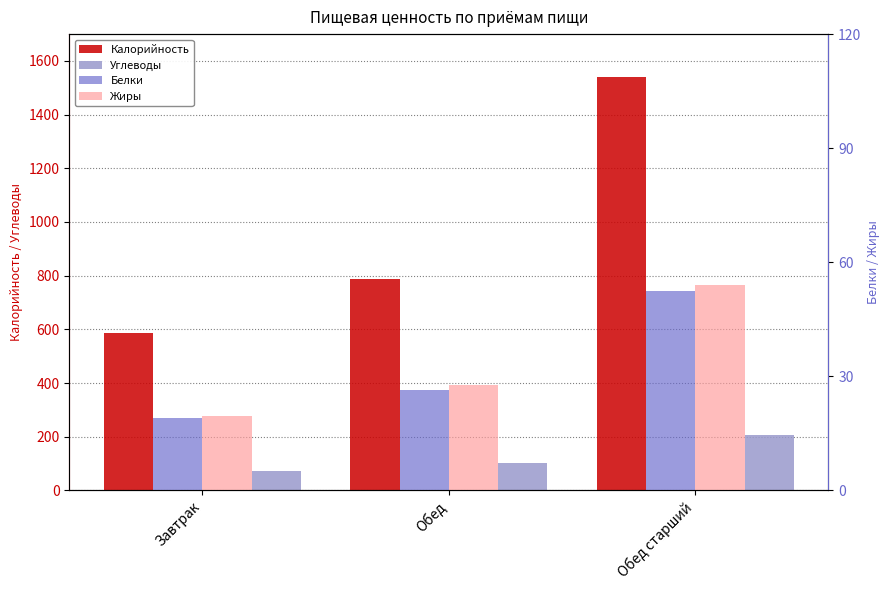

At which label is Углеводы closest to 139?

Обед